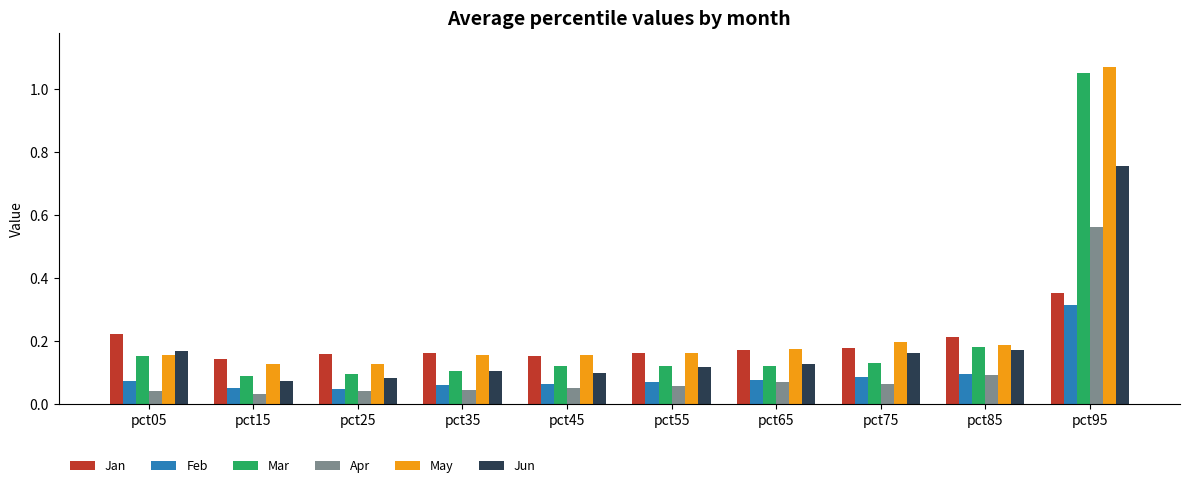

What is the sum of all May values?

2.5